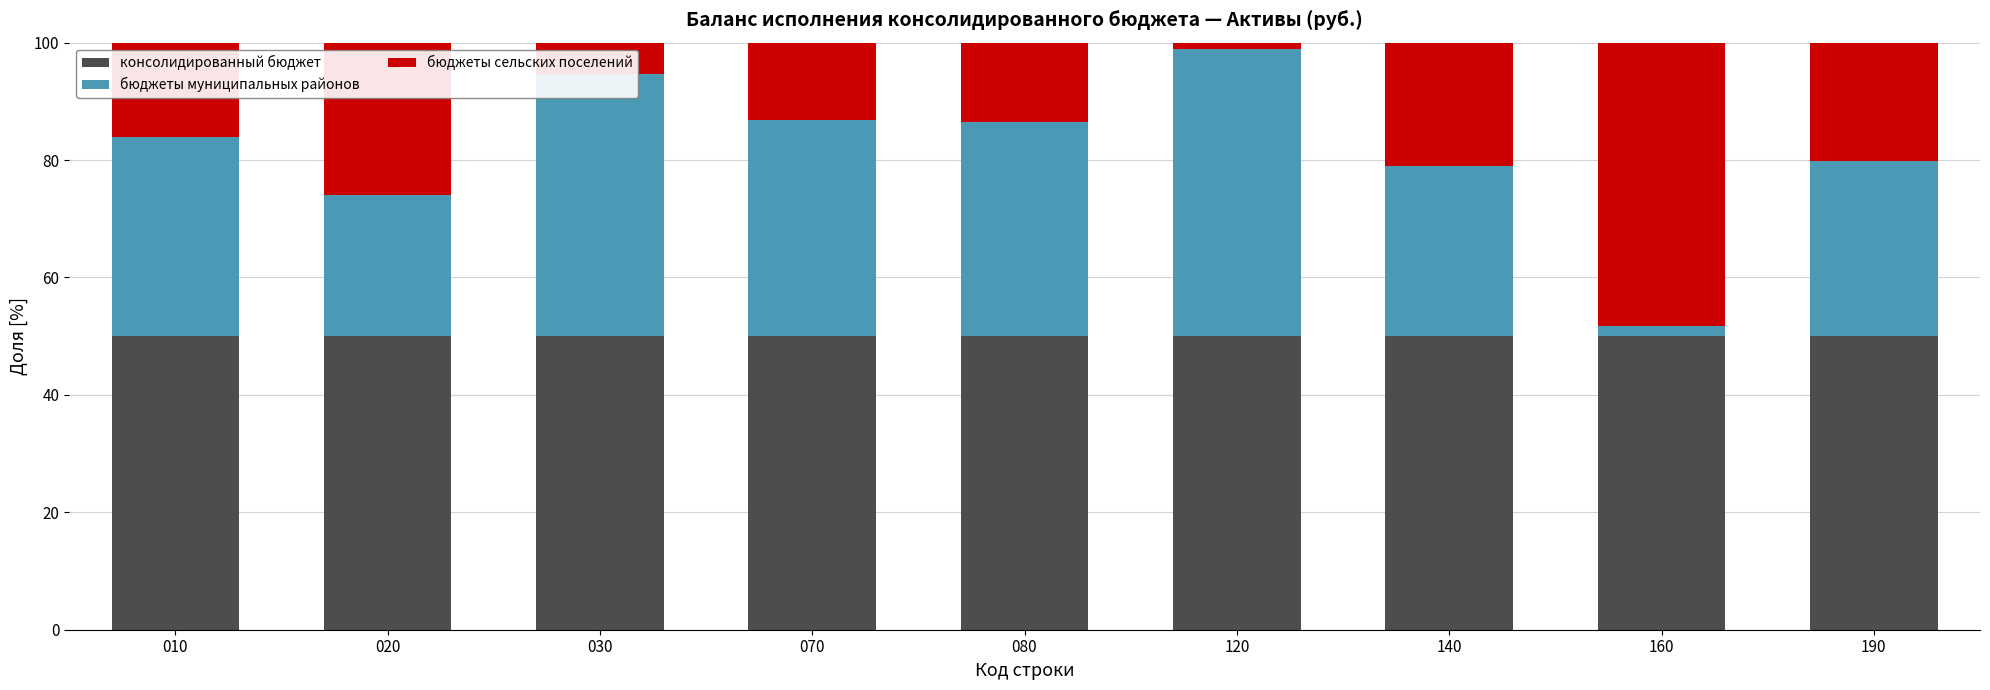

Is it true that консолидированный бюджет equals 77.6 at 120?

False